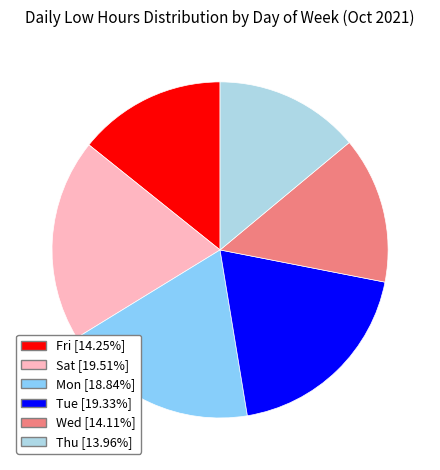

What is the ratio of the value at Fri to the value at Thu?

1.0